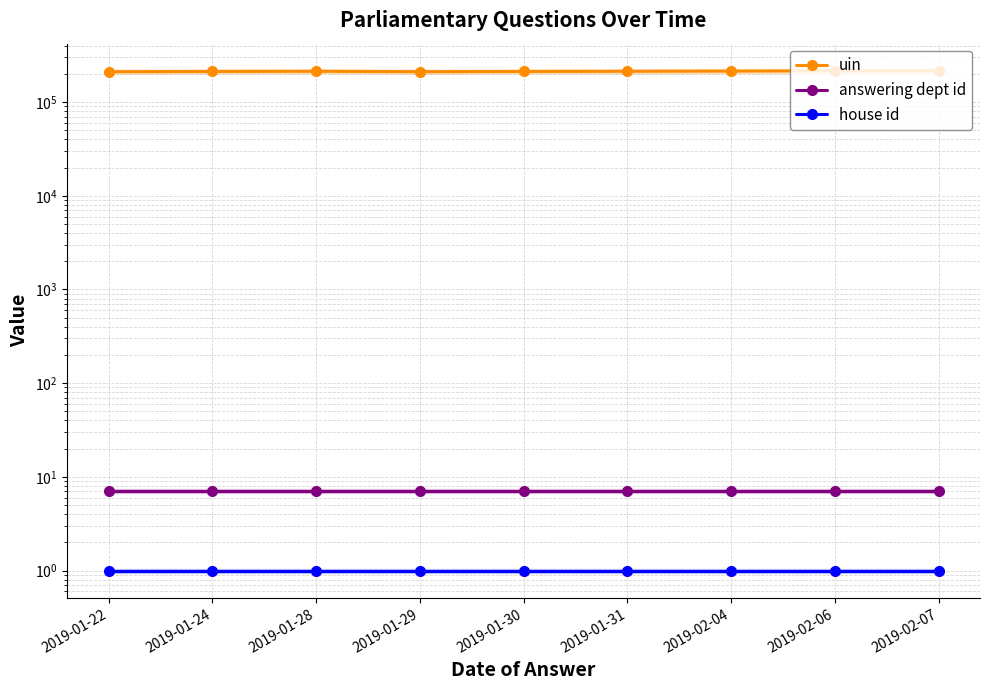

Reading left to right, list all the values displayed in this chart.

uin: 211099	212333	213209	211226	212333	213209	214124	215579	215565
answering dept id: 7	7	7	7	7	7	7	7	7
house id: 1	1	1	1	1	1	1	1	1